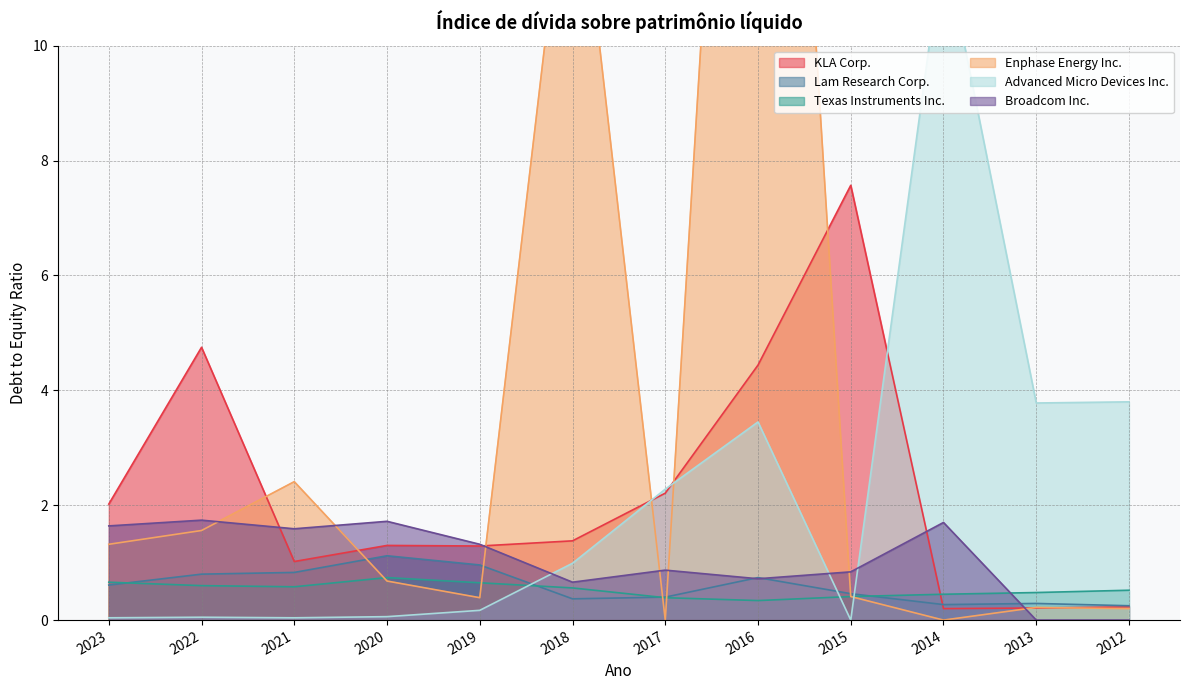

At which category does the chart reach its minimum across all series?

2017